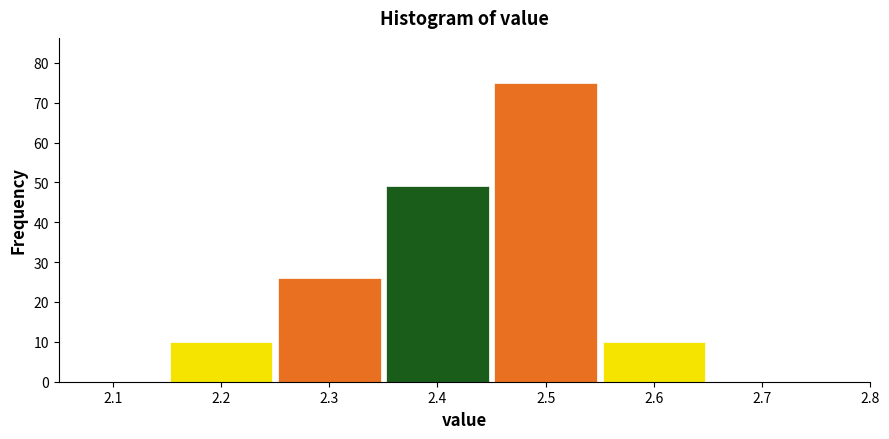

Which range on the x-axis has the tallest bar?

2.45 to 2.55